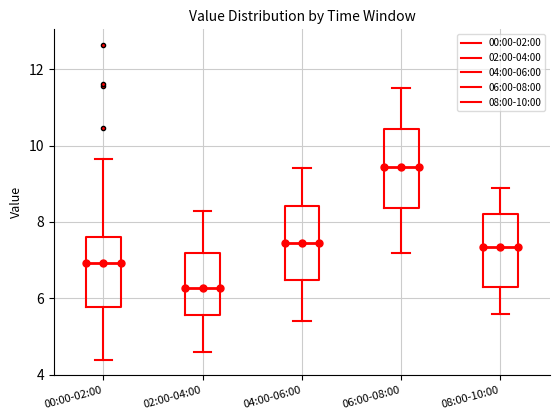

Reading left to right, transcribe this box plot: for each box, give where its median line is, the range the box spans, and where its two whiskers end, as read against the y-axis. The values are not printed on the chart, so give them approximately, as read against the axis.

00:00-02:00: median 7.0, box 5.8 to 7.6, whiskers 4.4 to 9.6
02:00-04:00: median 6.2, box 5.6 to 7.2, whiskers 4.6 to 8.4
04:00-06:00: median 7.4, box 6.4 to 8.4, whiskers 5.4 to 9.4
06:00-08:00: median 9.4, box 8.4 to 10.4, whiskers 7.2 to 11.6
08:00-10:00: median 7.4, box 6.4 to 8.2, whiskers 5.6 to 9.0